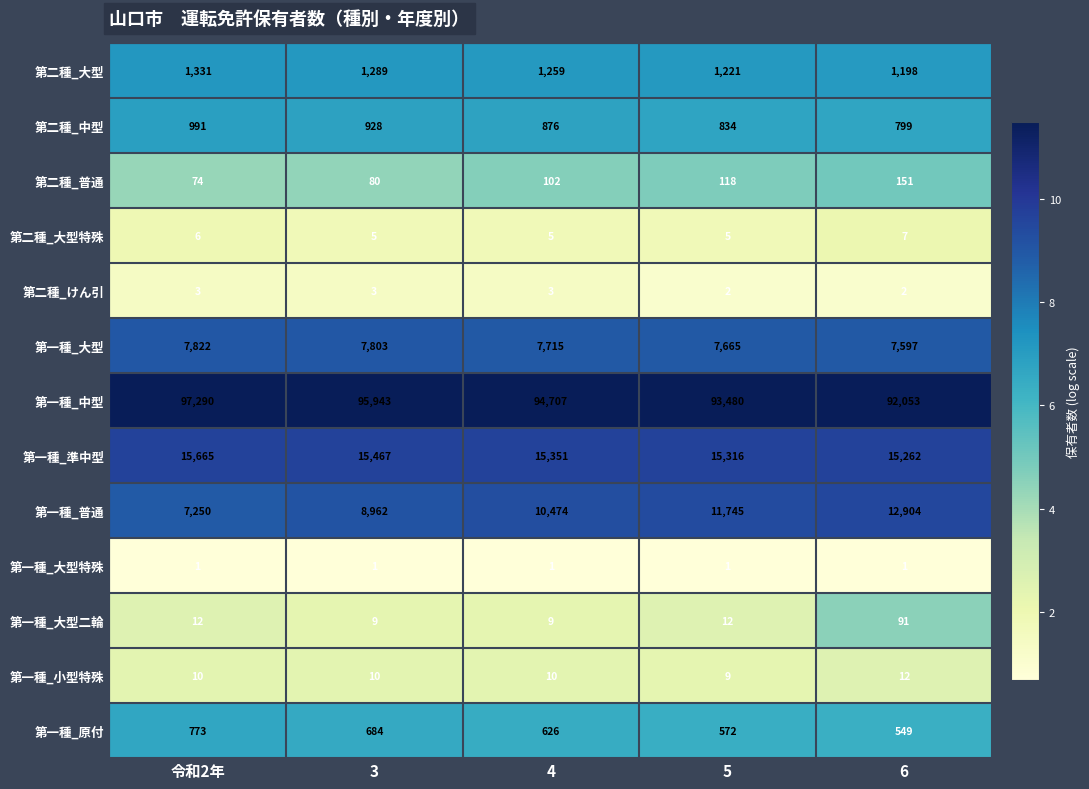

Between 5 and 6, which series saw the biggest shift?

第一種_中型